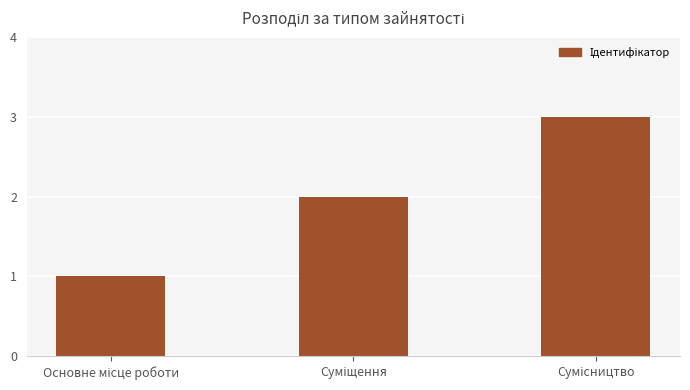

What is the sum of all values?

6